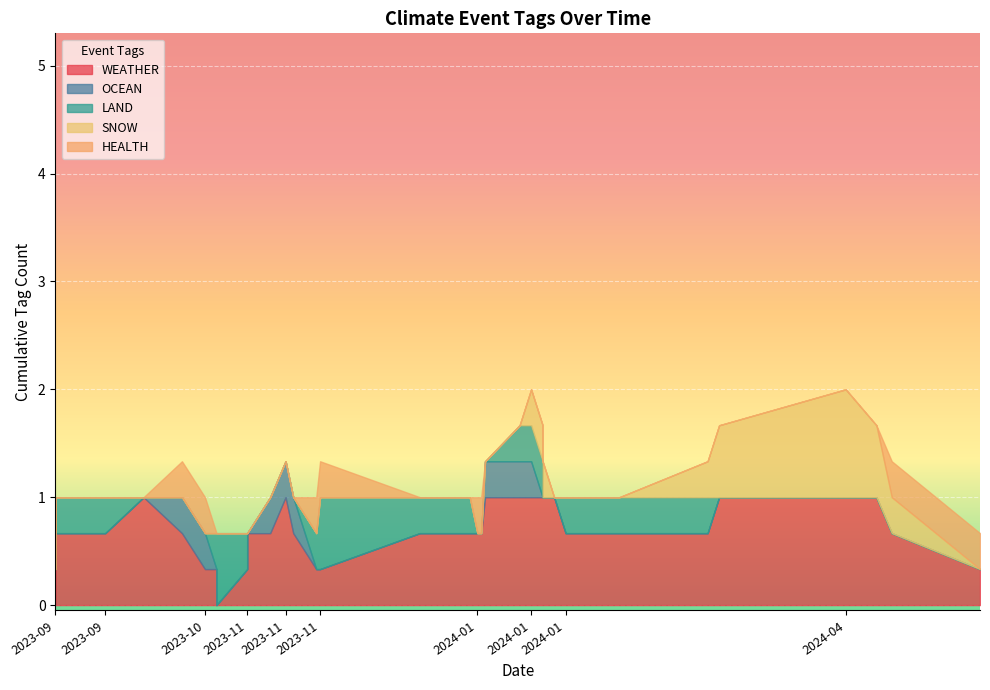

What is the label of the 17th point from the left?

2024-01-02